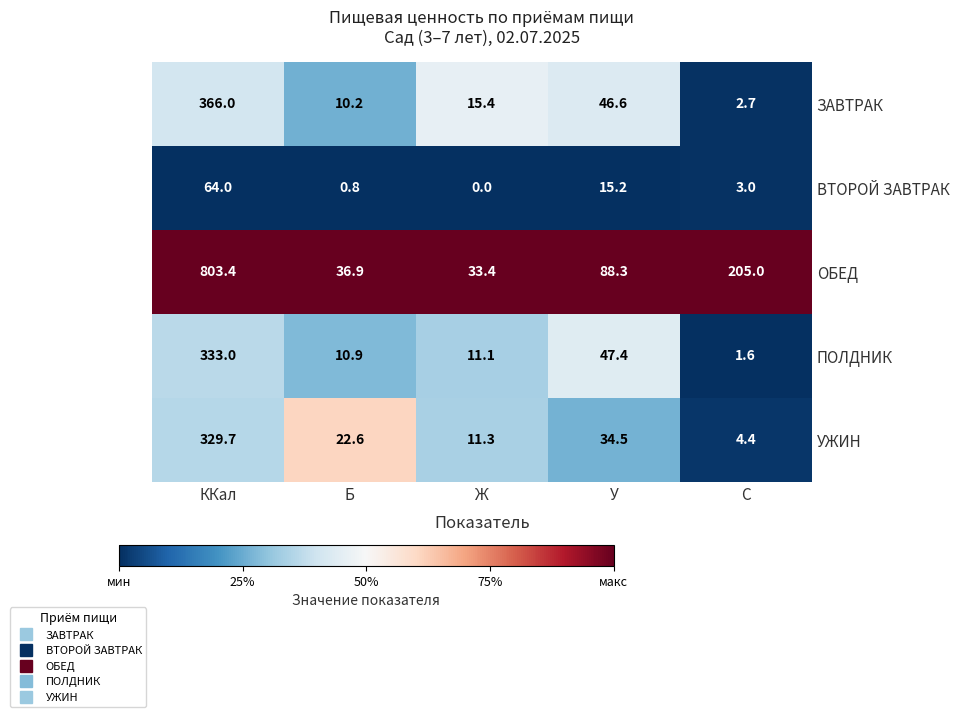

What is the approximate value of ЗАВТРАК at Ж?

15.4